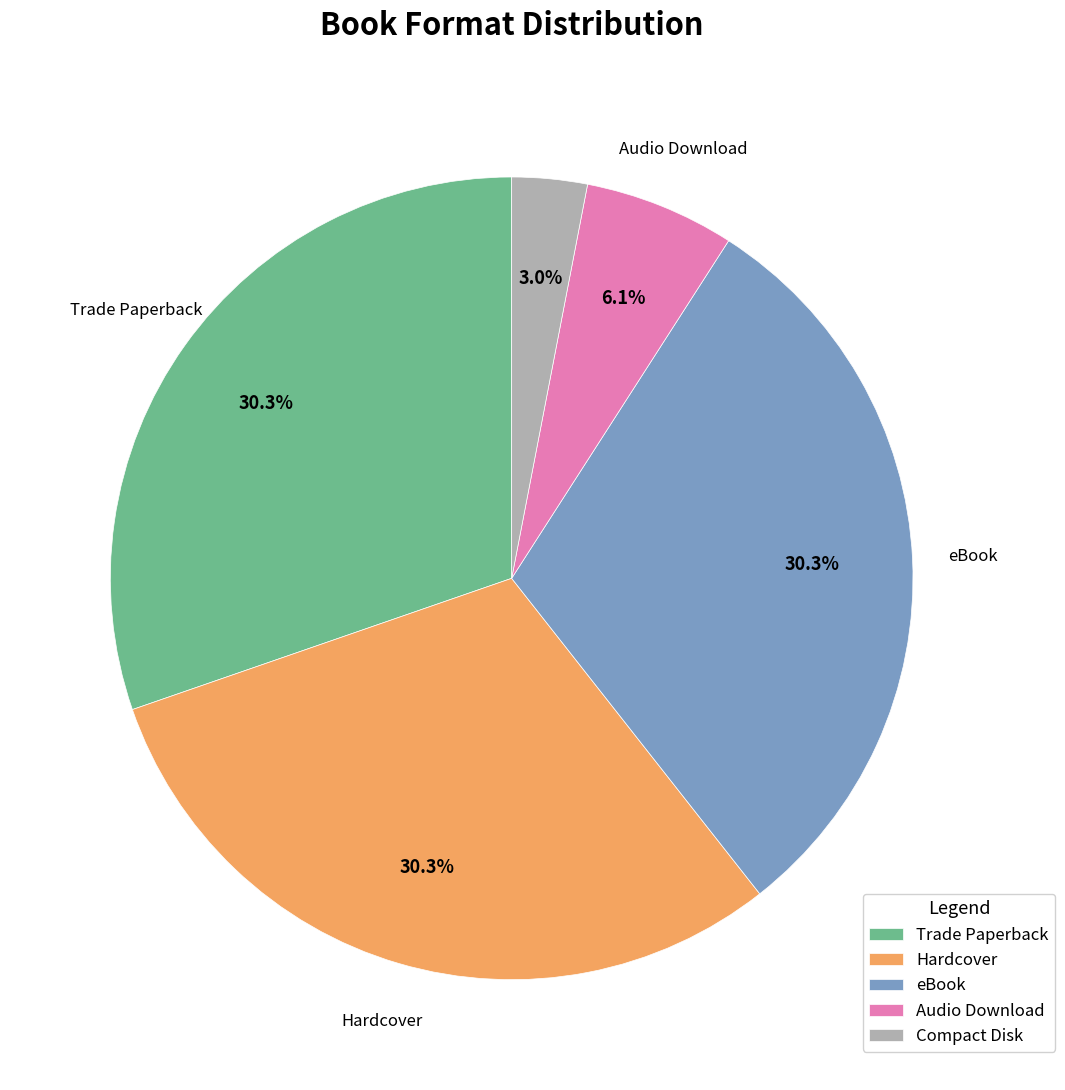

To the nearest percent, what is the combined percentage of Audio Download and Compact Disk?

9%